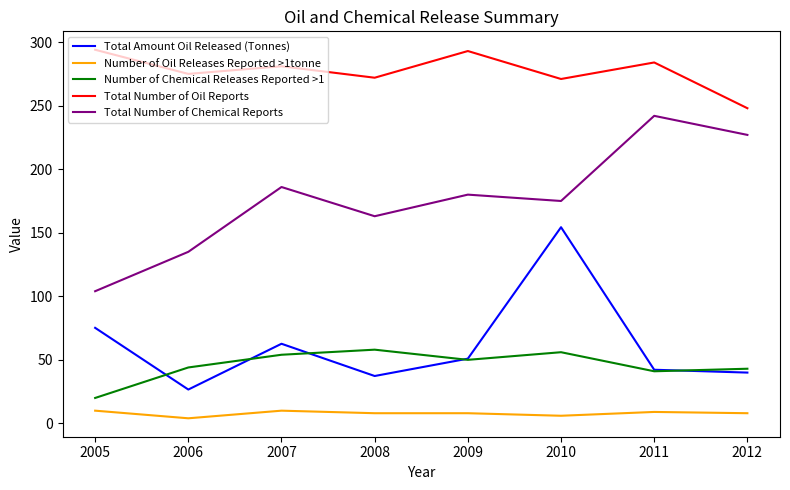

Is it true that Number of Oil Releases Reported >1tonne equals 8.0 at 2009?

True